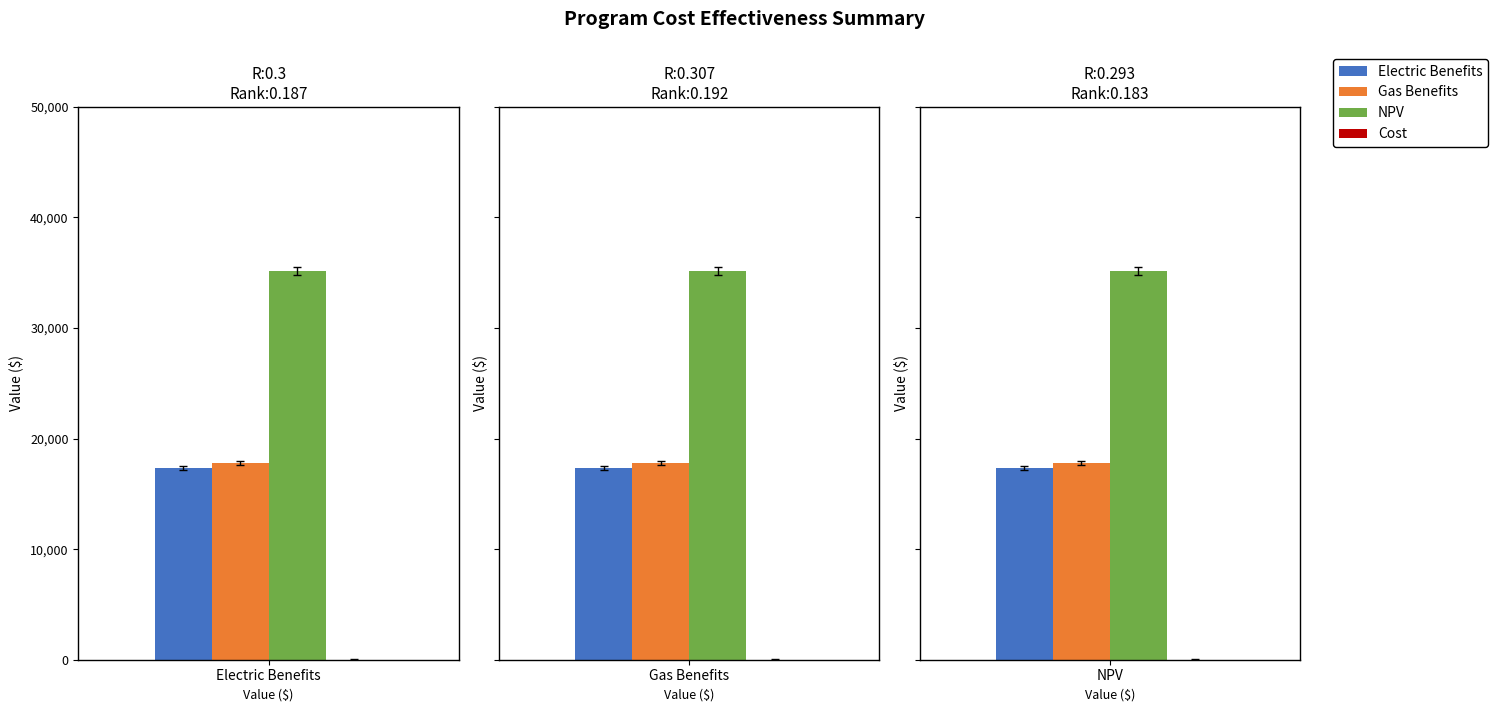

Are the bars horizontal?

No